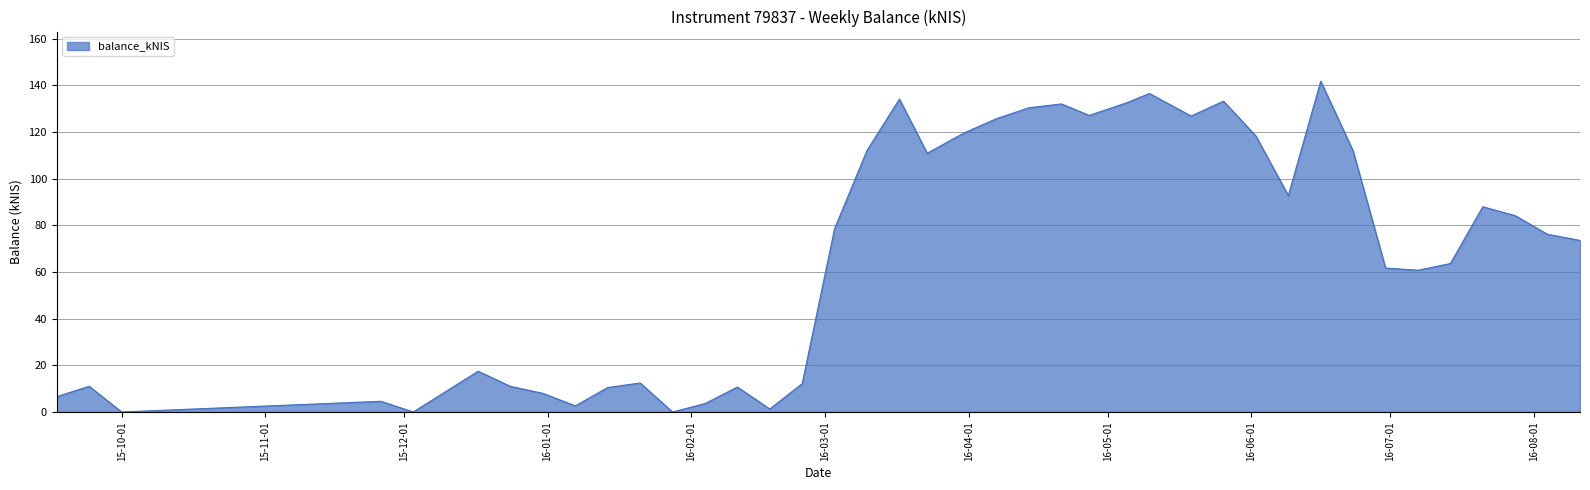

What is the difference between the maximum and minimum values?

141.8